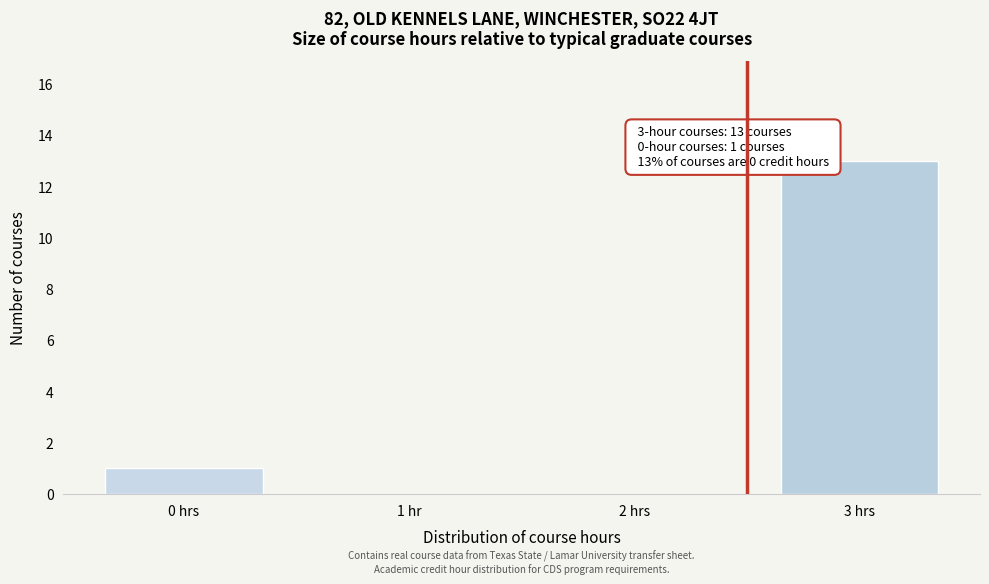

Reading left to right, what are all the values shown in this chart?

0 hrs=1	1 hr=0	2 hrs=0	3 hrs=13